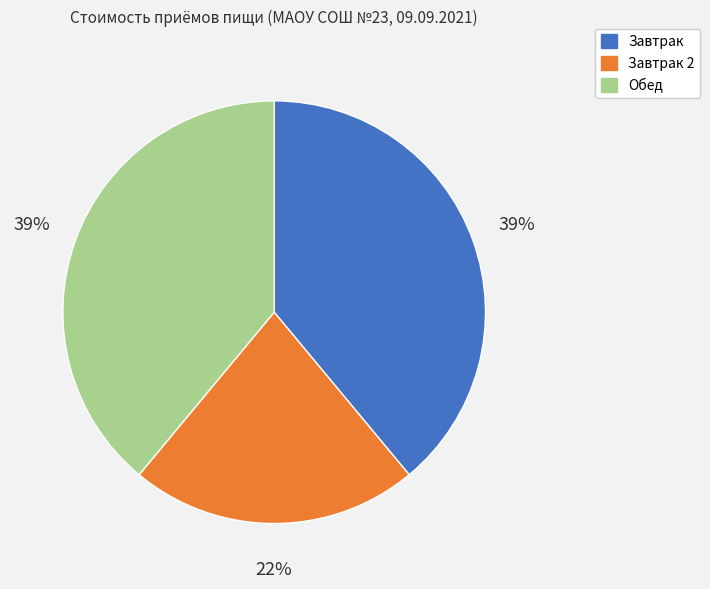

Is there any slice that represents more than half of the pie?

No